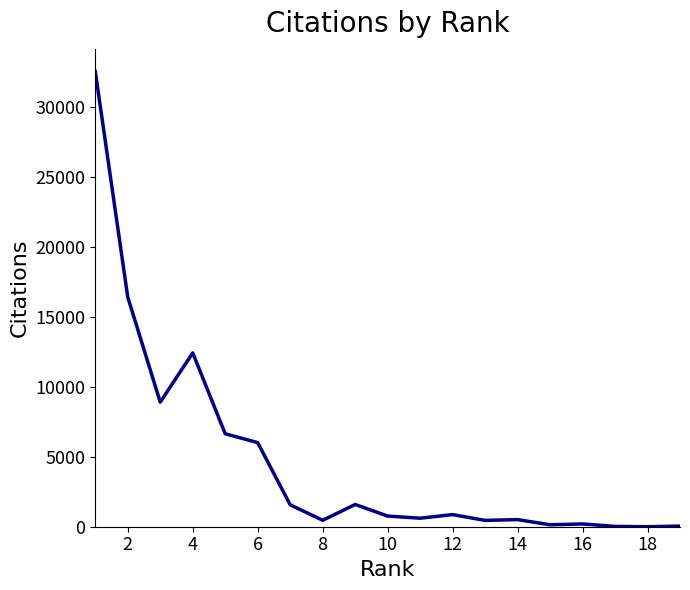

What is the difference between the maximum and minimum values?

32547